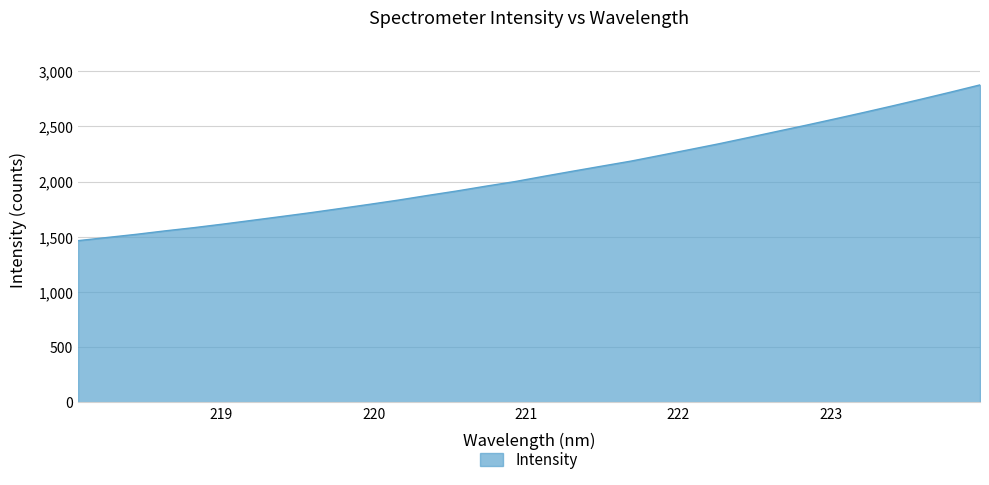

How many categories are shown in the chart?

32